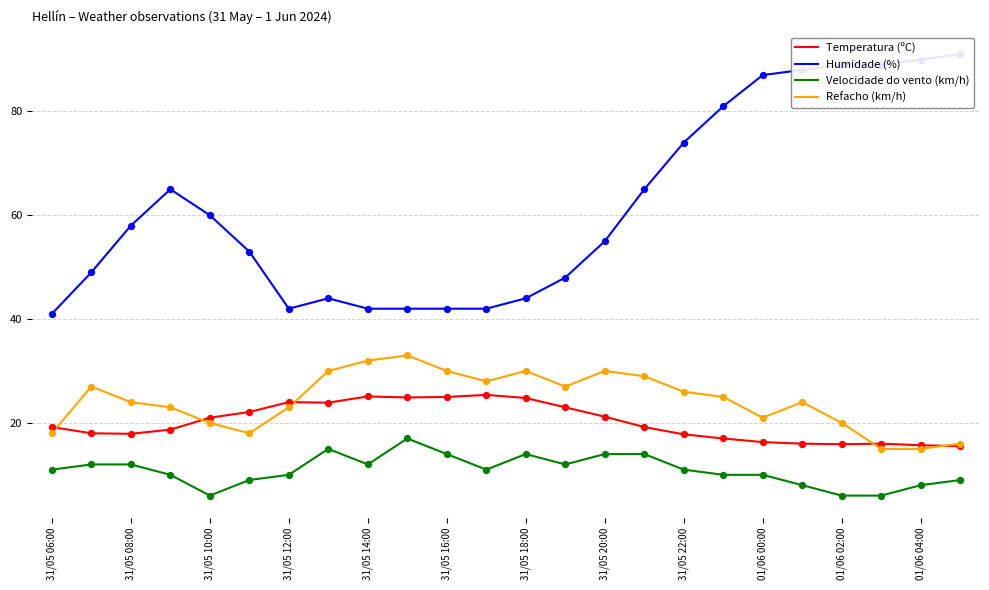

Which series reaches the maximum Y coordinate?

Humidade (%)